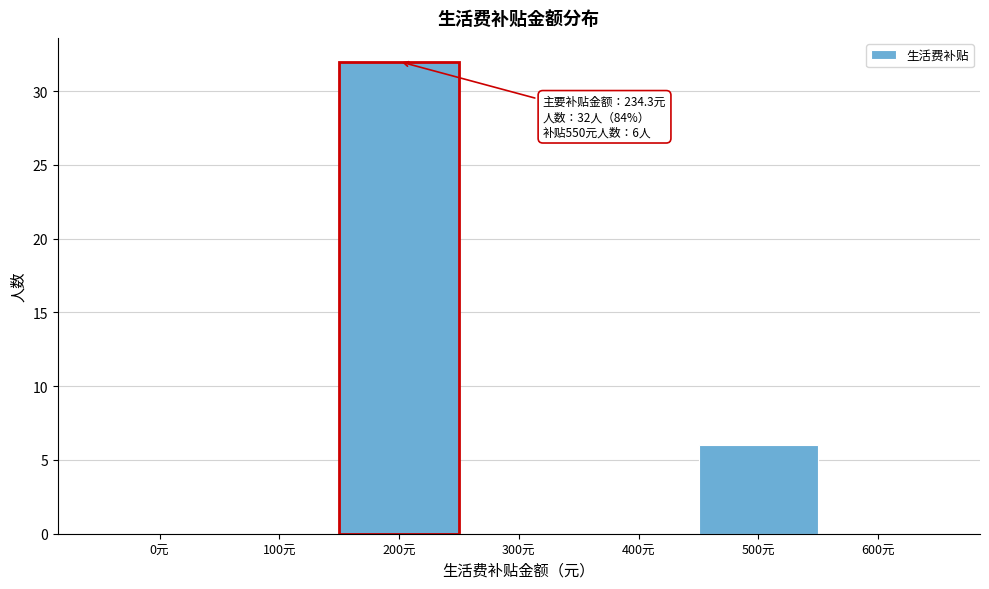

Reading left to right, list all the values displayed in this chart.

0元=0	100元=0	200元=32	300元=0	400元=0	500元=6	600元=0